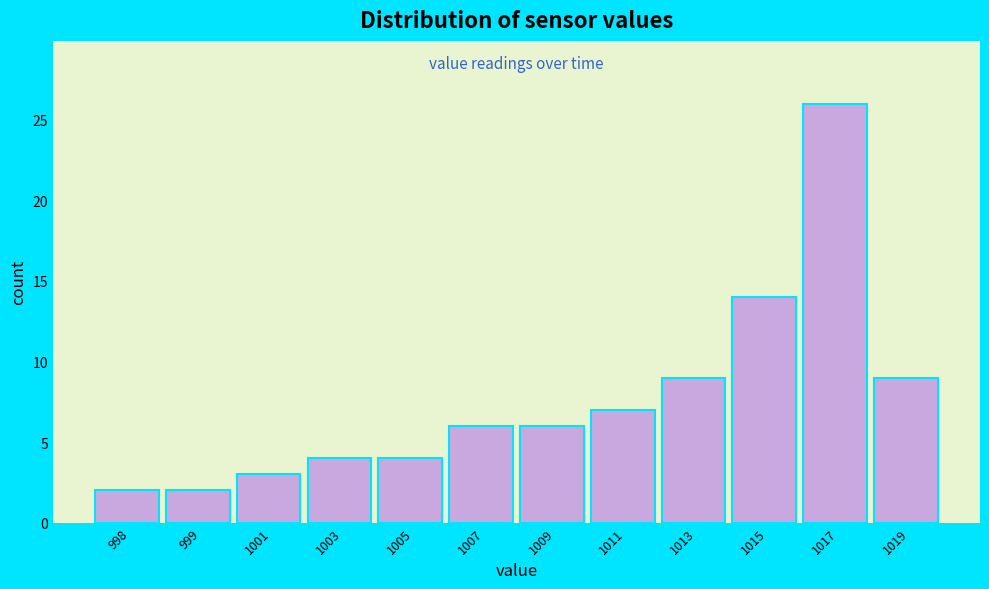

Reading left to right, extract all data points from this chart.

2	2	3	4	4	6	6	7	9	14	26	9